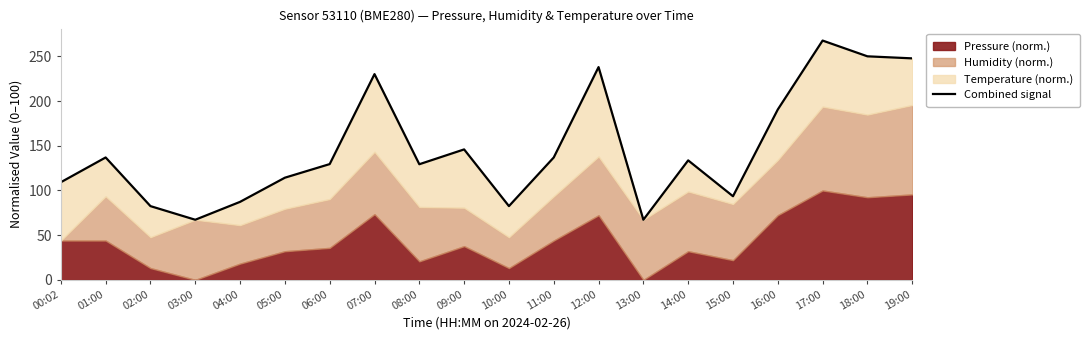

Reading left to right, what are all the values shown in this chart?

109.2	136.9	82.5	67.3	87.3	114.3	129.5	230.1	129.4	145.9	82.5	136.9	238.0	67.3	133.7	93.5	190.6	267.7	250.1	247.8